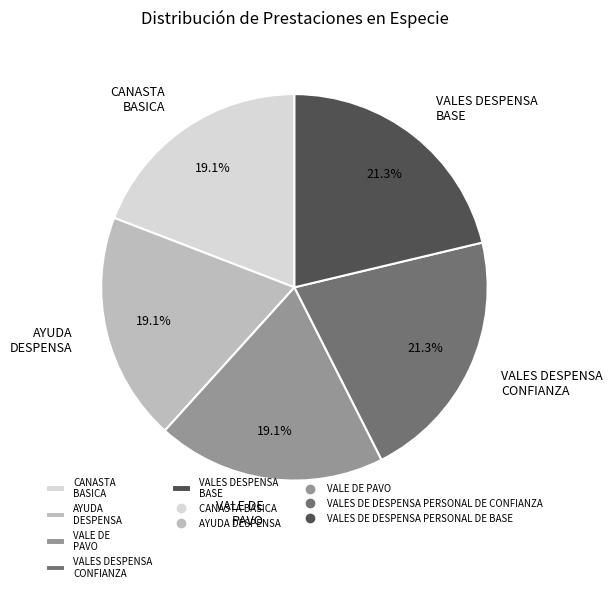

Approximately how many times larger is the value at VALES DESPENSA CONFIANZA compared to CANASTA BASICA?

1.1